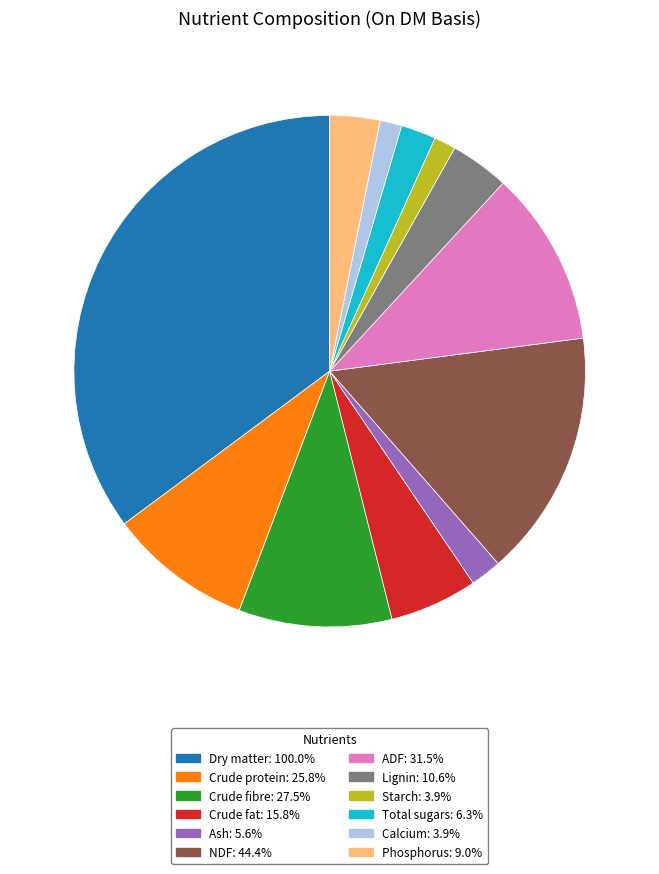

Do Lignin: 10.6% and Dry matter: 100.0% together represent more than half of the pie?

No